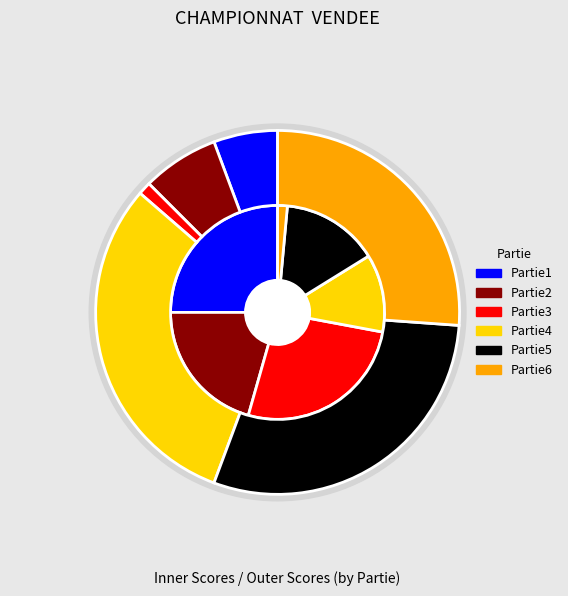

How many slices are in this pie chart?

2